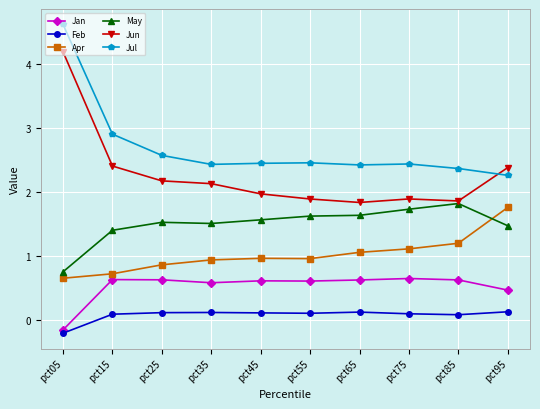

At how many categories does at least one series exceed 3?

1